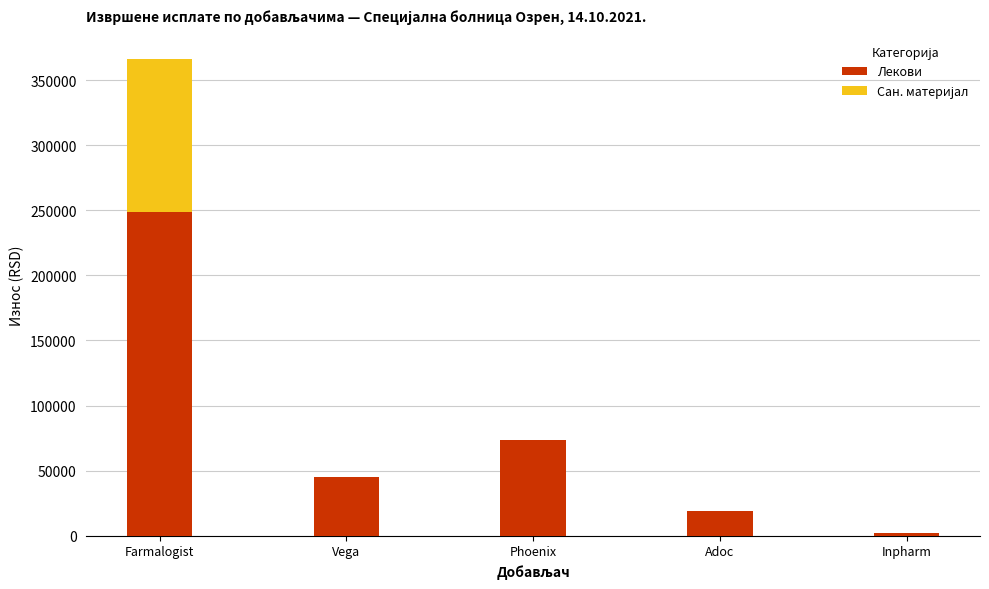

At which label does Лекови reach its peak?

Farmalogist